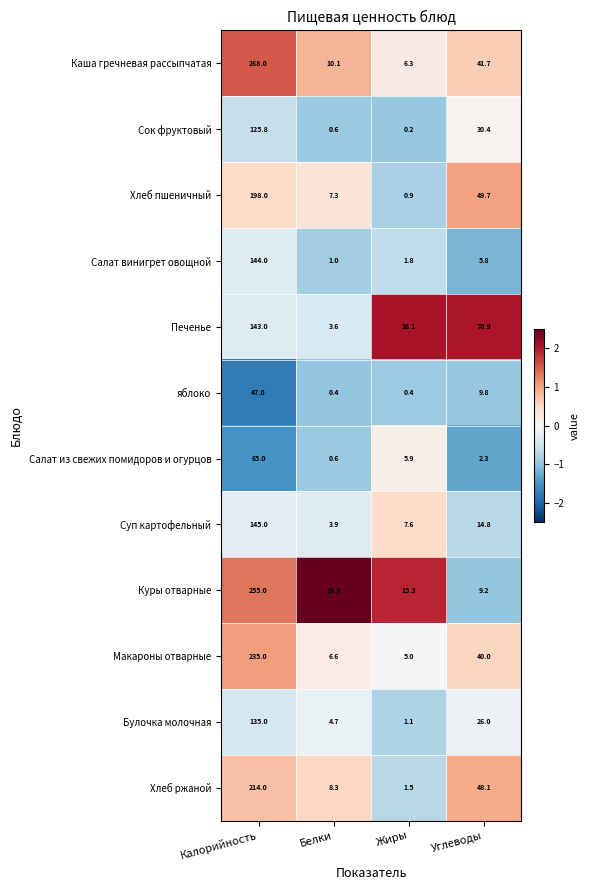

At which label is яблоко closest to 23?

Углеводы